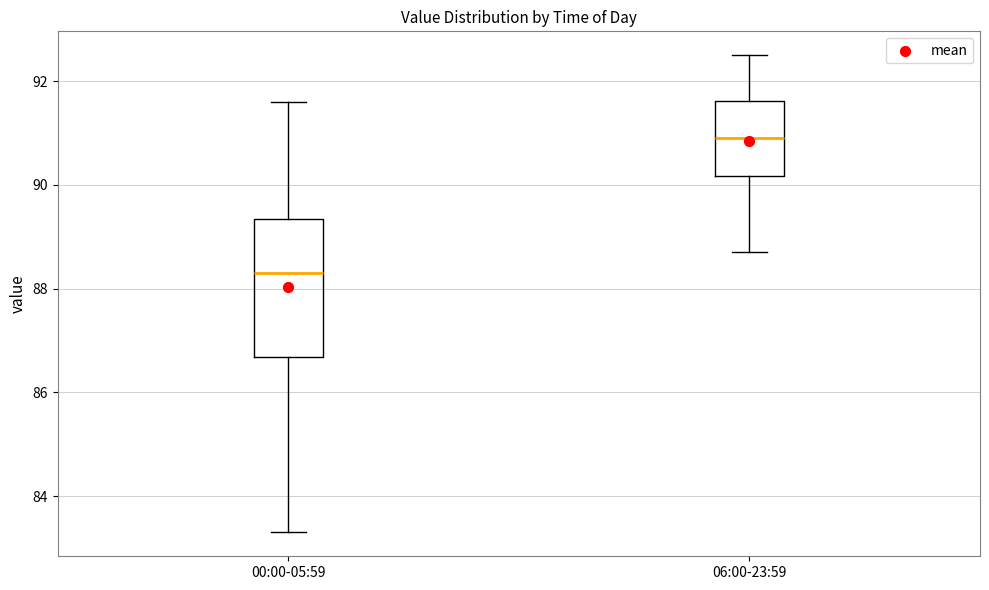

Reading left to right, transcribe this box plot: for each box, give where its median line is, the range the box spans, and where its two whiskers end, as read against the y-axis. The values are not printed on the chart, so give them approximately, as read against the axis.

00:00-05:59: median 88.4, box 86.6 to 89.4, whiskers 83.4 to 91.6
06:00-23:59: median 91.0, box 90.2 to 91.6, whiskers 88.8 to 92.6